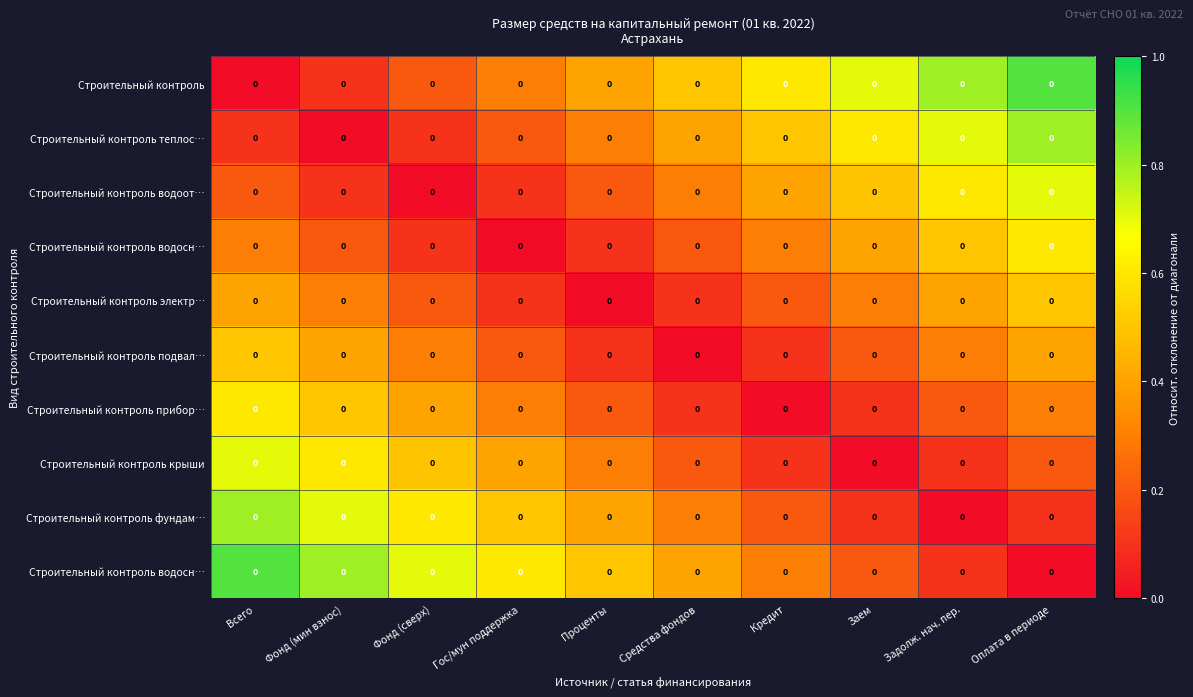

At how many categories does at least one series exceed 0?

10